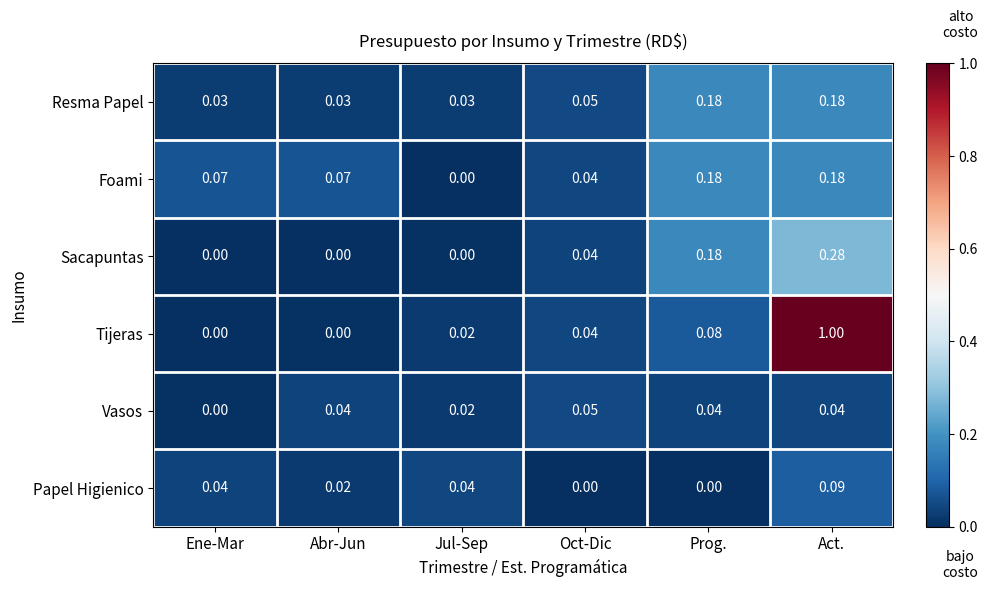

Which series has the largest total across all categories?

Tijeras